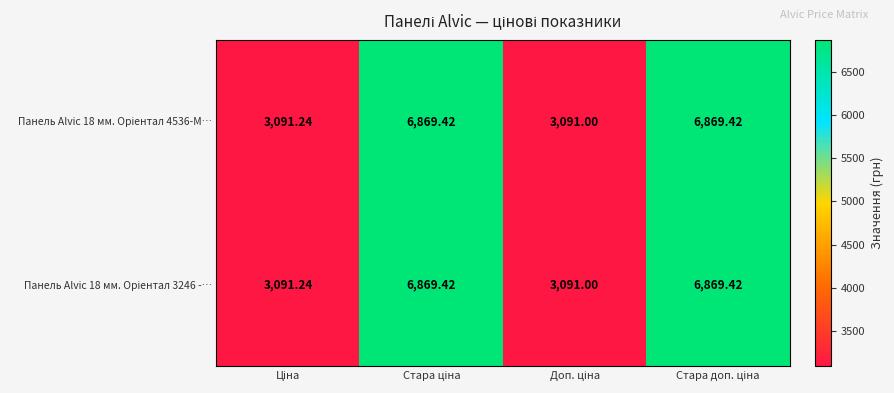

Count the number of data series in this chart.

2